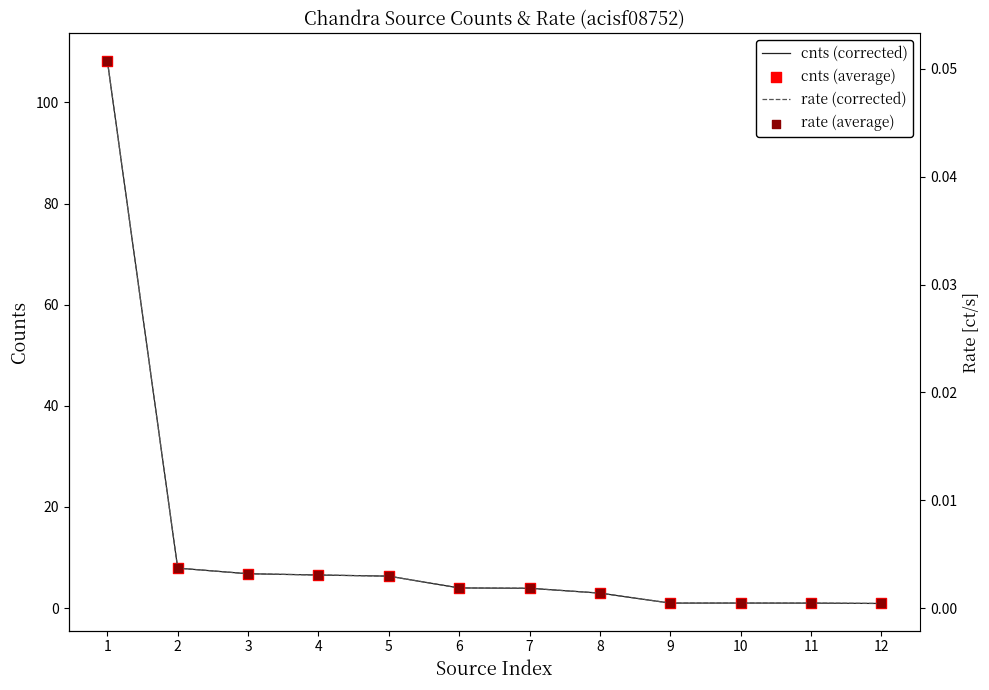

Which series has the largest Y range (max minus min)?

cnts (corrected)